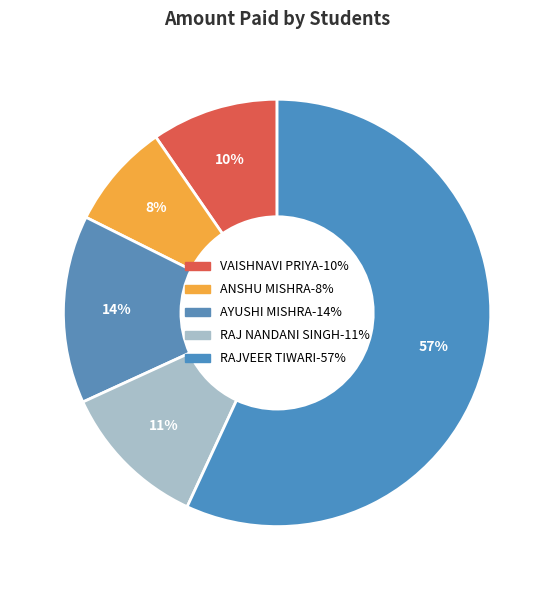

The RAJ NANDANI SINGH slice represents 11% of the pie. True or false?

True